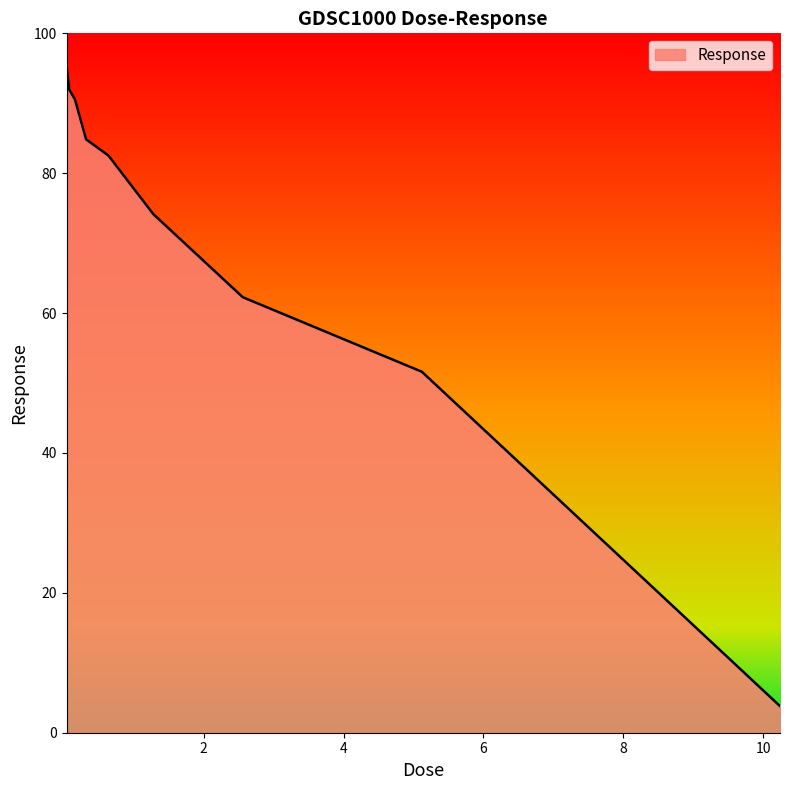

What is the minimum value shown in the chart?

3.8